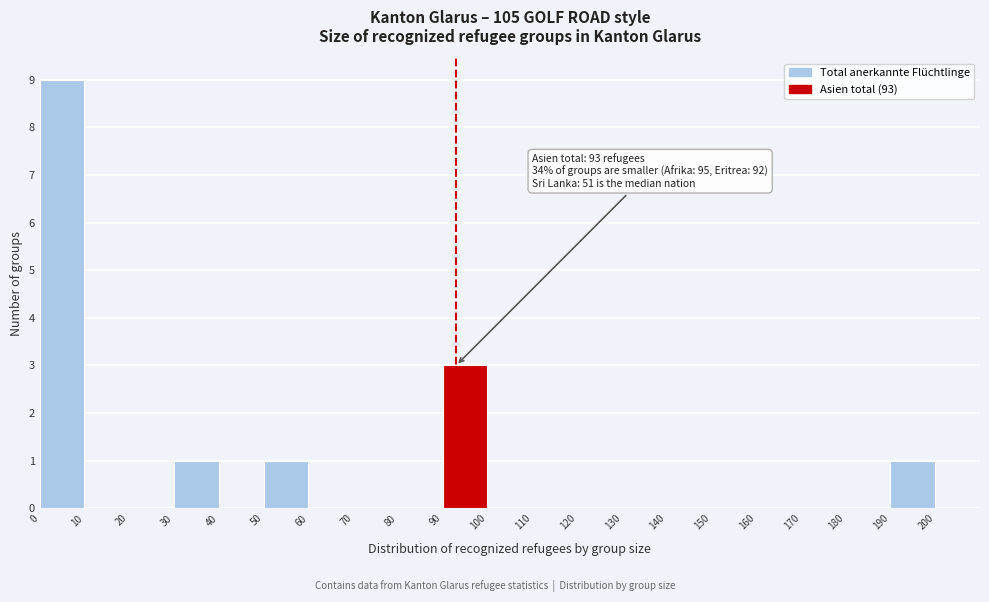

Over which range of the x-axis is the bar tallest?

0 to 10